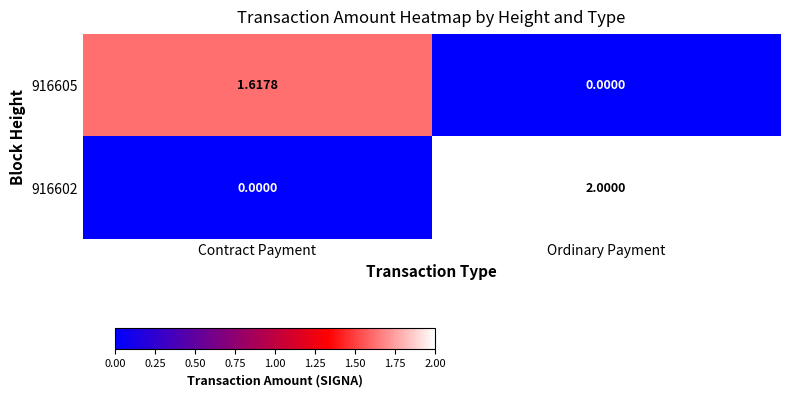

Which label corresponds to the largest value in the chart?

Ordinary Payment